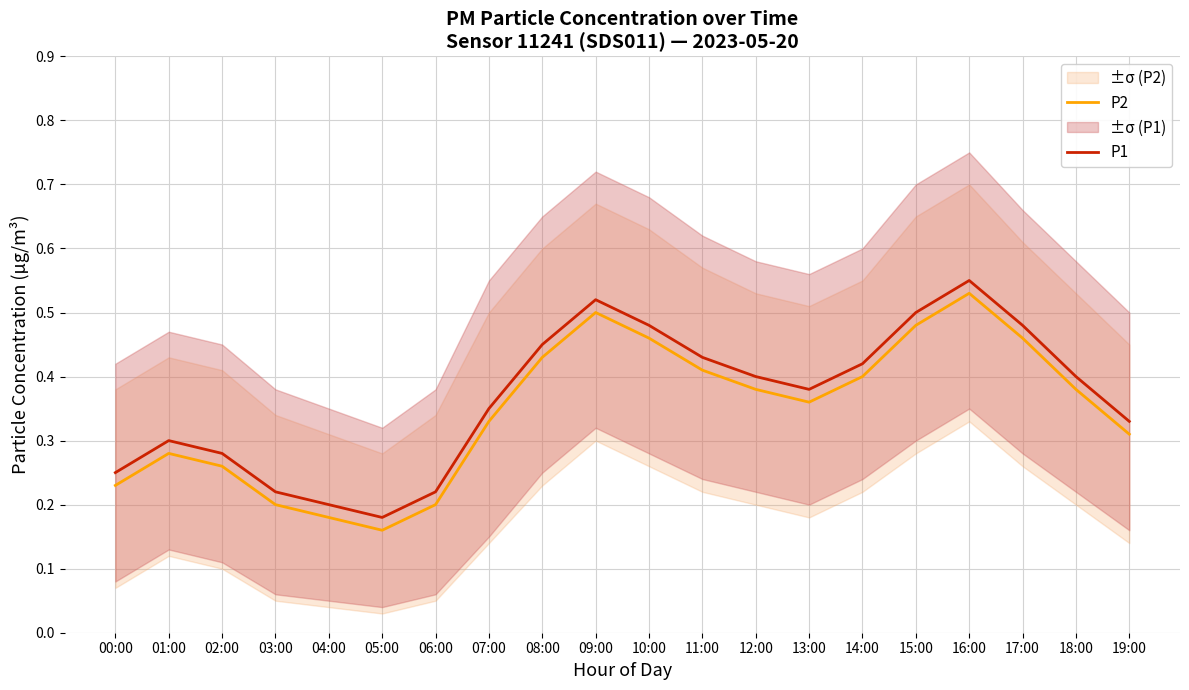

How many lines are shown in the chart?

2